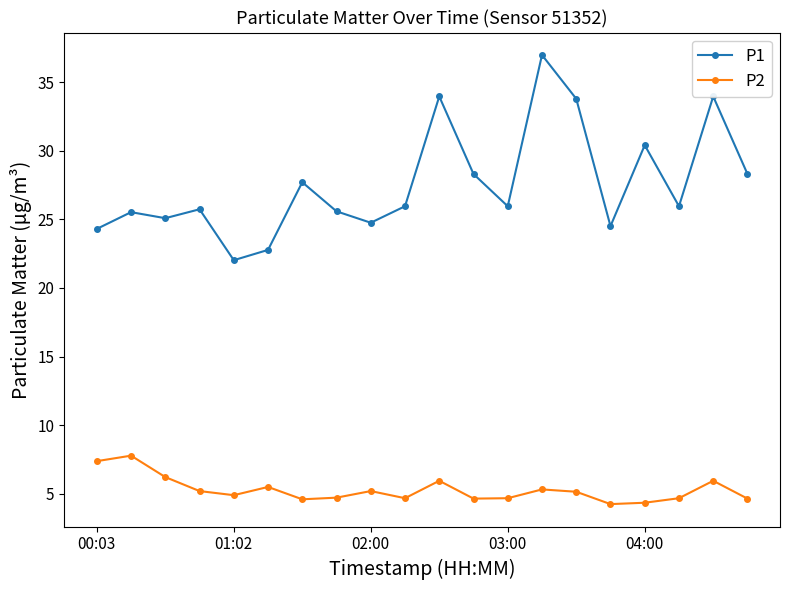

Which series has the largest total across all categories?

P1